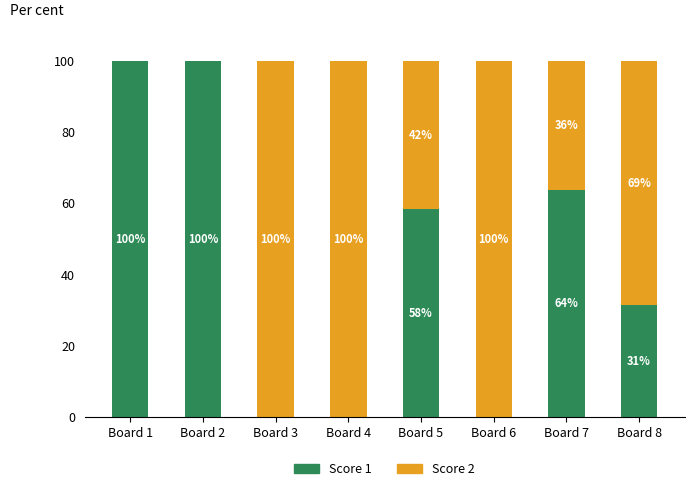

What is the total value across all series at Board 4?

100.0